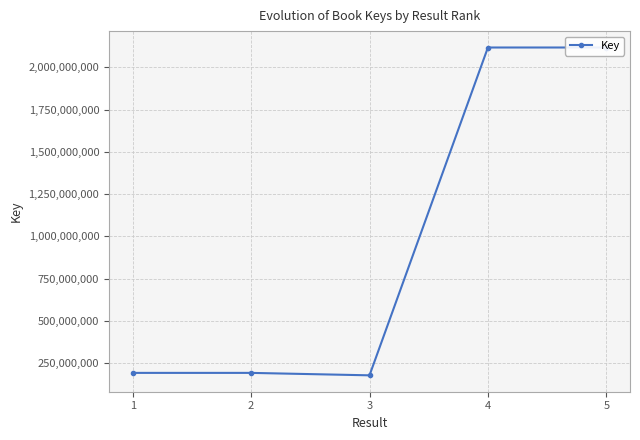

How many interior local valleys (lower than both neighbors) does the data have?

1